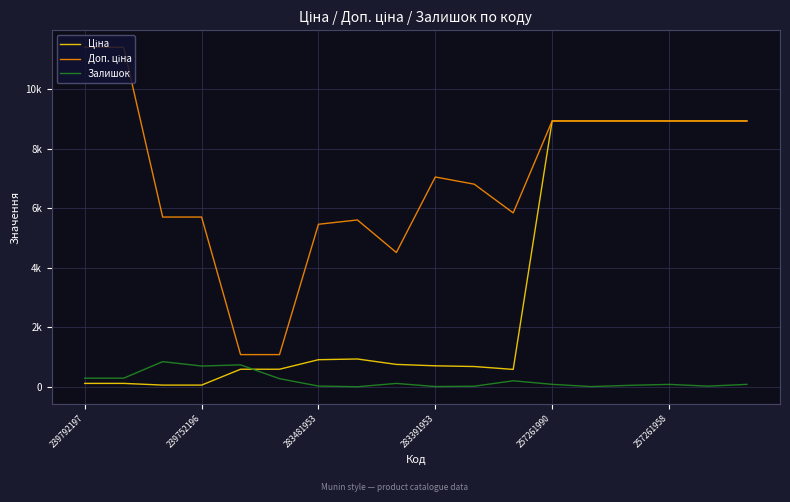

In Доп. ціна, how many points are lower than both neighbors (excluding endpoints)?

2